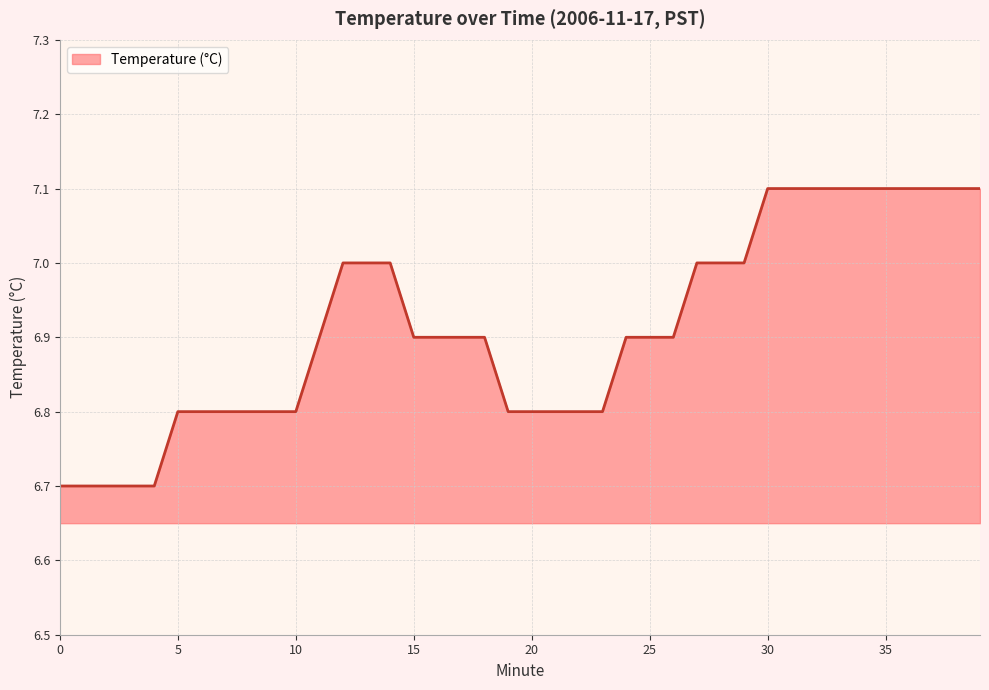

What is the smallest value displayed?

6.7